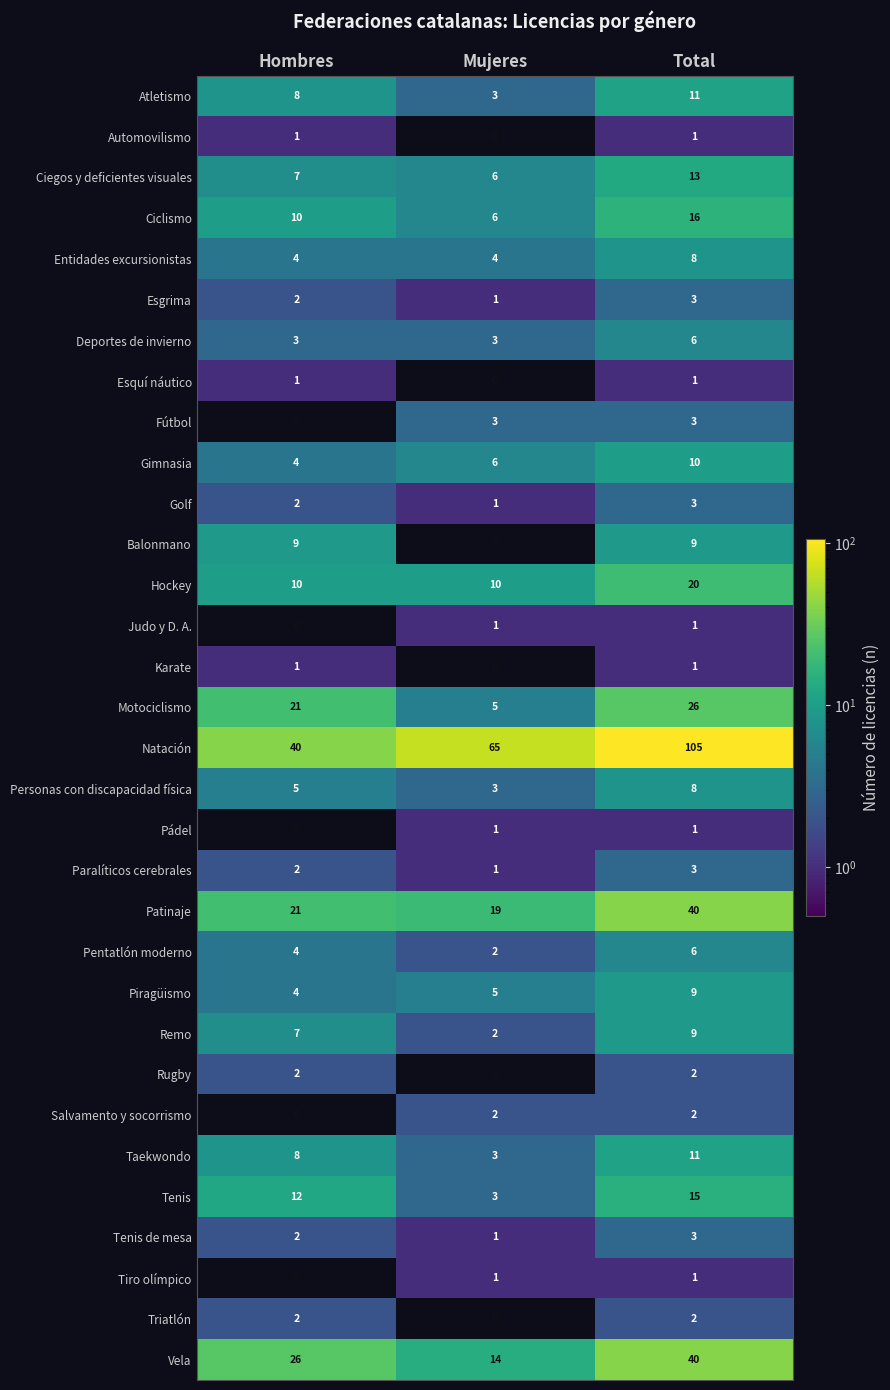

How many values in the Golf series are below 2?

1